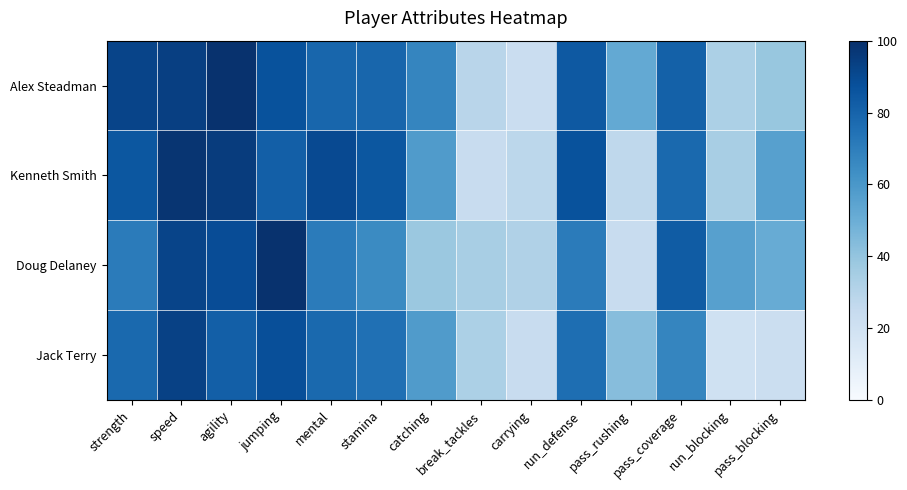

At run_blocking, list the series in order from smallest to largest.

Jack Terry, Alex Steadman, Kenneth Smith, Doug Delaney